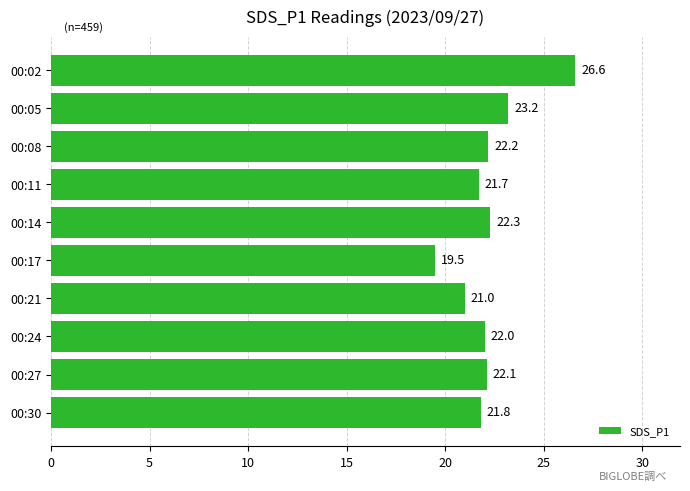

Reading bottom to top, list all the values displayed in this chart.

00:30=21.8	00:27=22.1	00:24=22.0	00:21=21.0	00:17=19.5	00:14=22.3	00:11=21.7	00:08=22.2	00:05=23.2	00:02=26.6